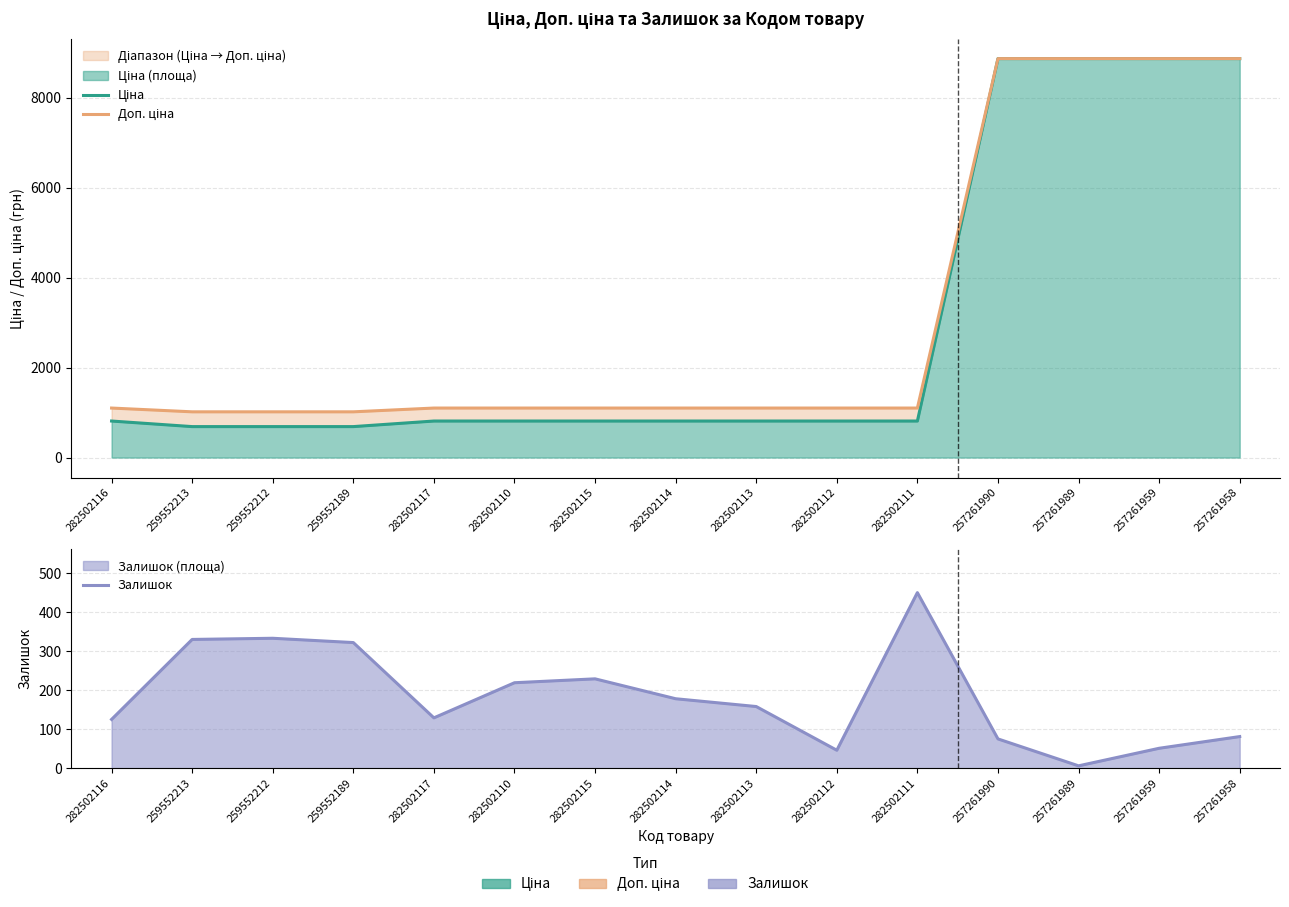

At which category is the sum across all series the highest?

257261958